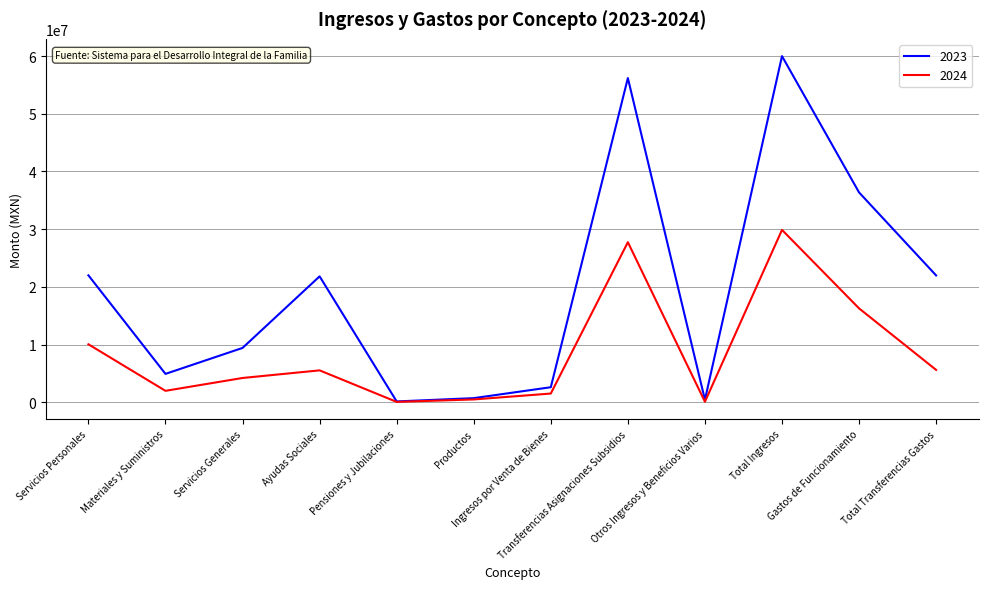

Count the number of categories in the chart.

12